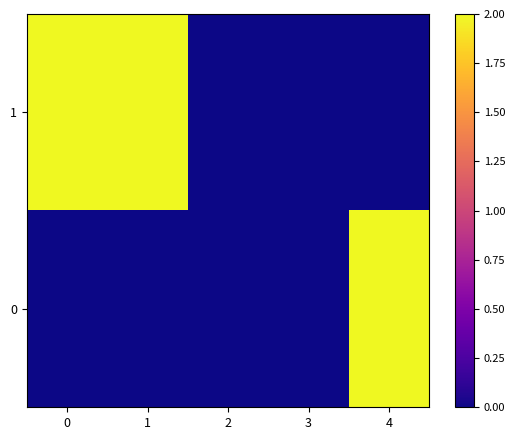

Which series has the largest total across all categories?

1